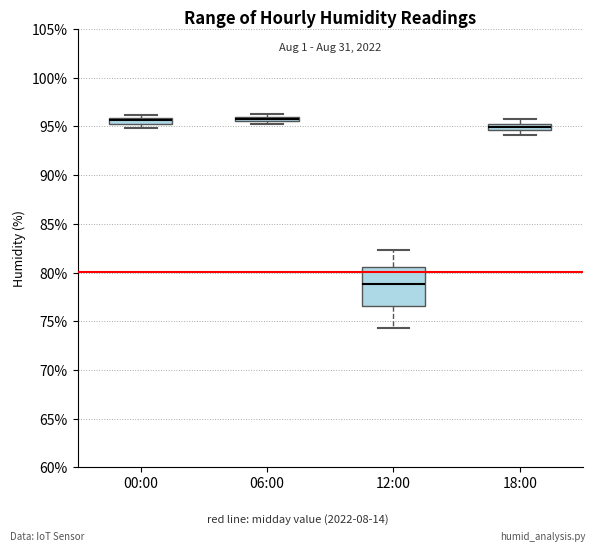

Comparing the boxes themselves (not the whiskers), which one is the tallest?

12:00